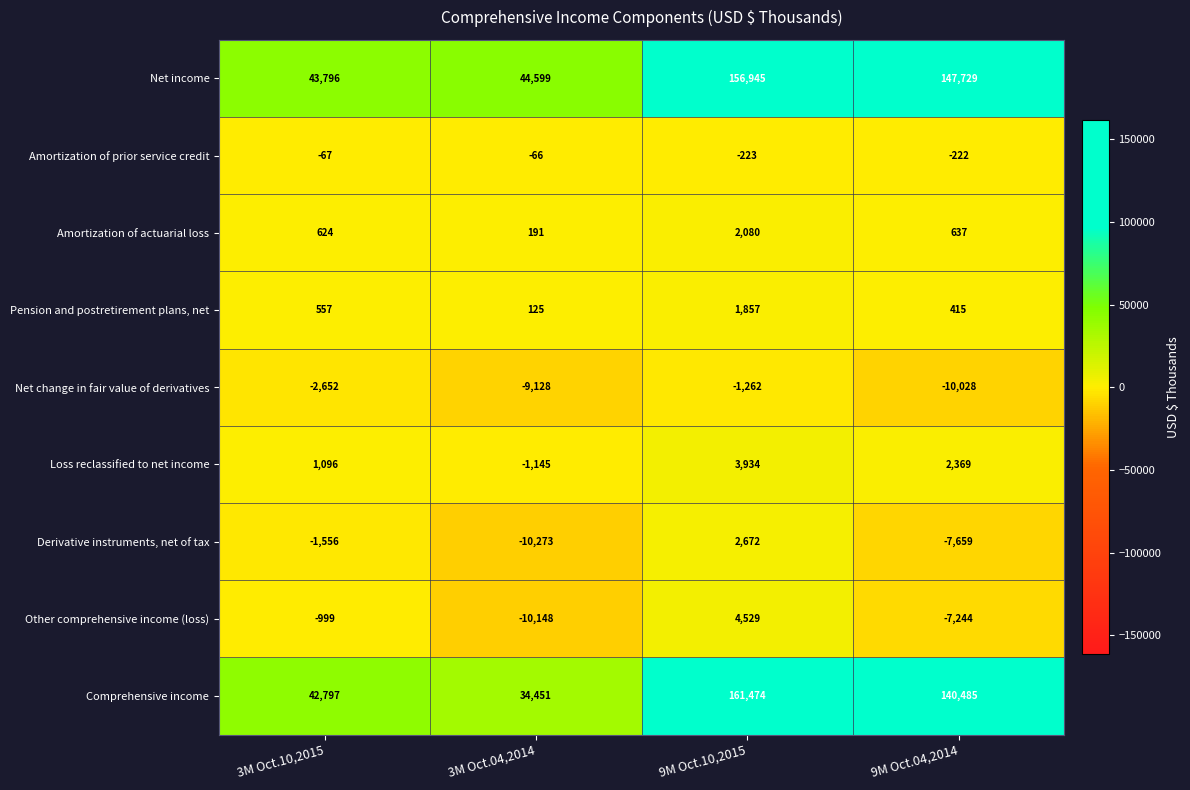

Which series has the largest total across all categories?

Net income